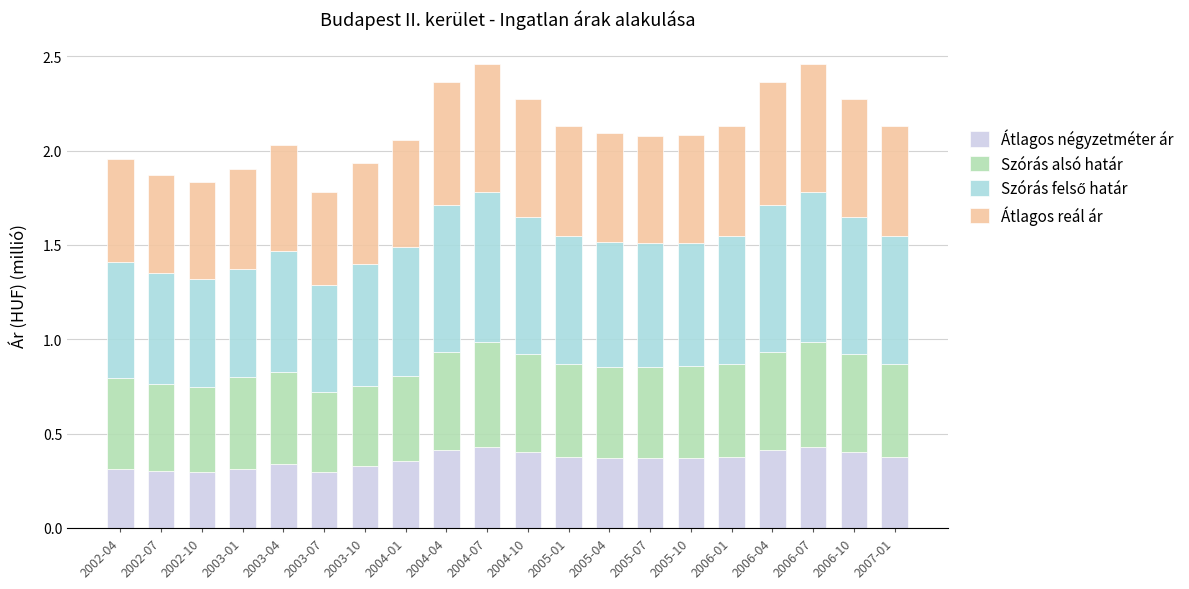

What is the sum of the Átlagos négyzetméter ár values at 2004-07 and 2005-01?

0.8